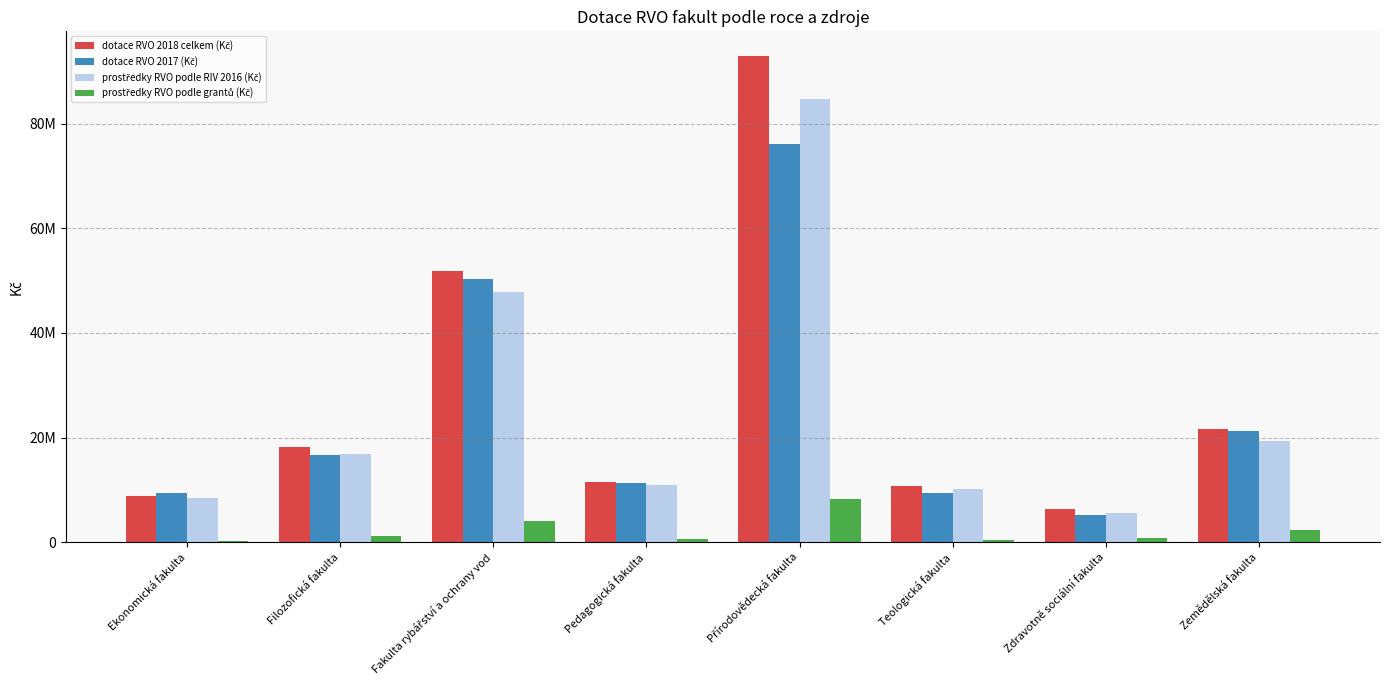

Is it true that dotace RVO 2018 celkem (Kč) equals 51821464 at Fakulta rybářství a ochrany vod?

True